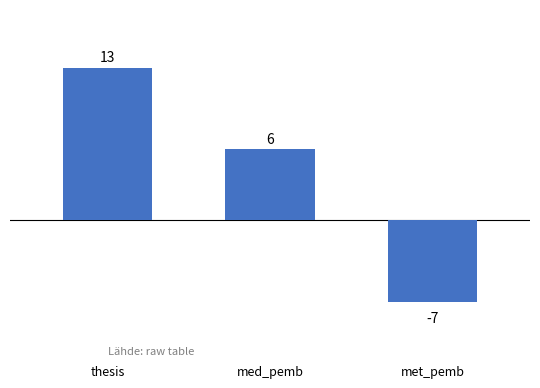

What is the change in value from med_pemb to met_pemb?

-13